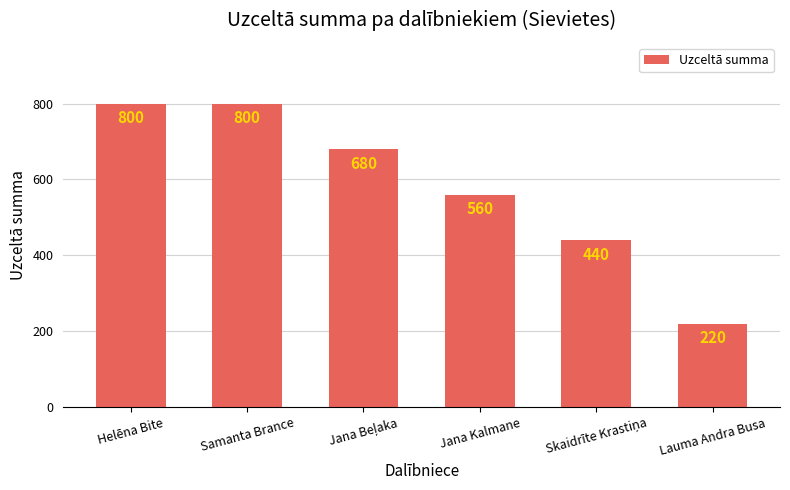

Reading left to right, what are all the values shown in this chart?

800	800	680	560	440	220